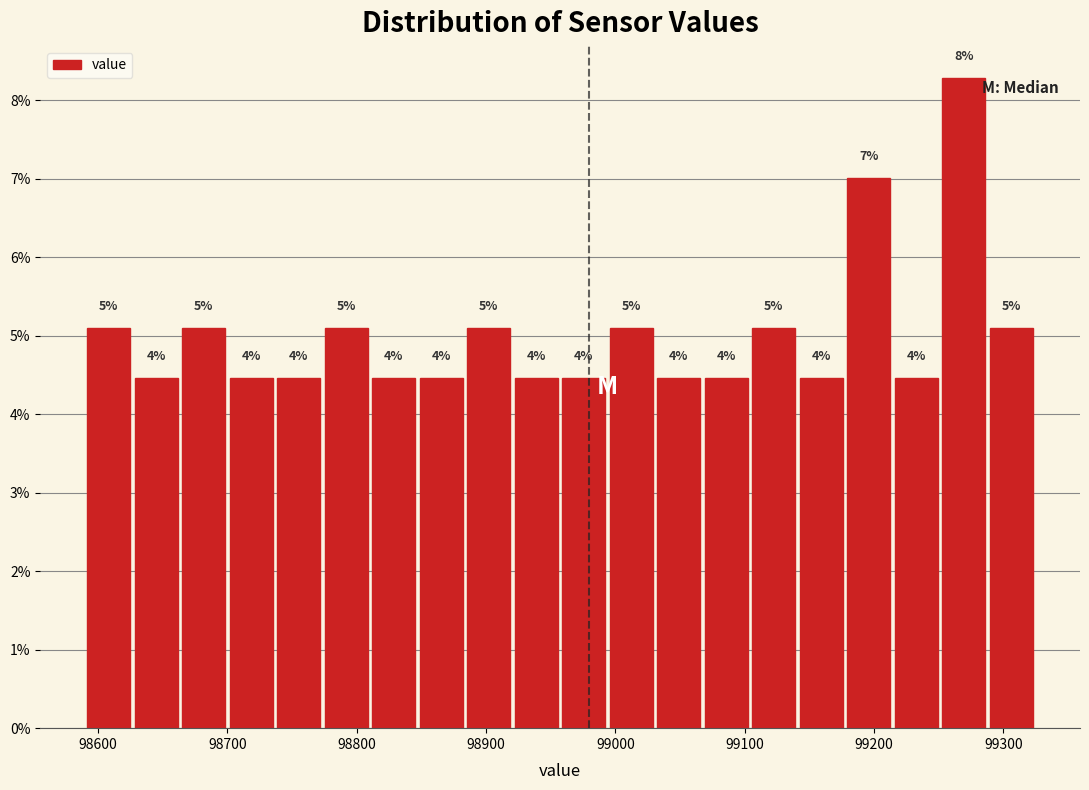

Read against the x-axis, roughly where is the centre of the tallest bar?

99270